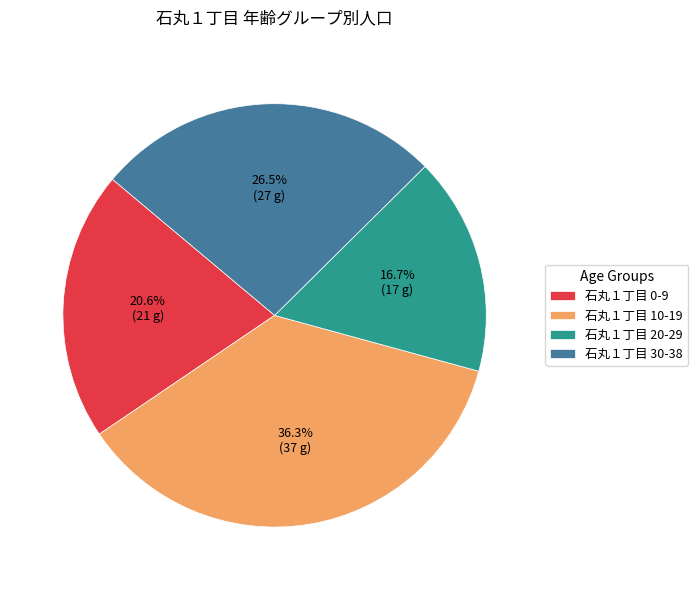

Count the number of slices in the pie.

4